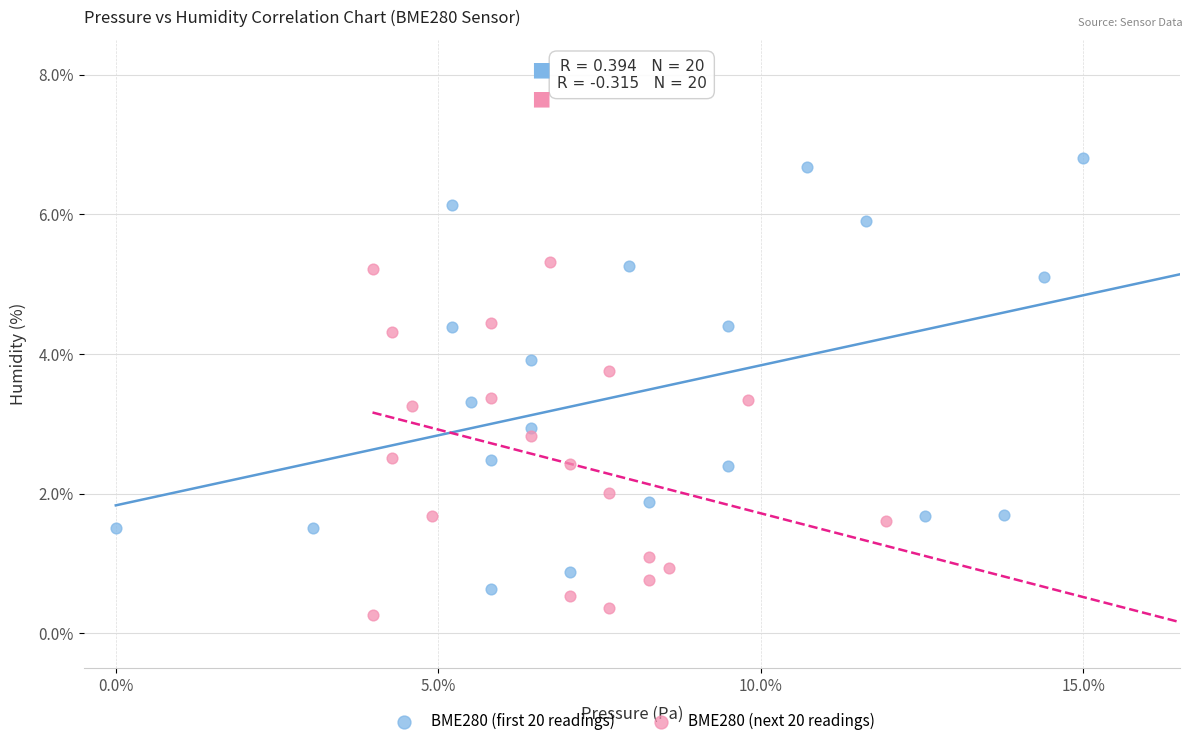

Which series contains the highest Y value?

BME280 (first 20 readings)